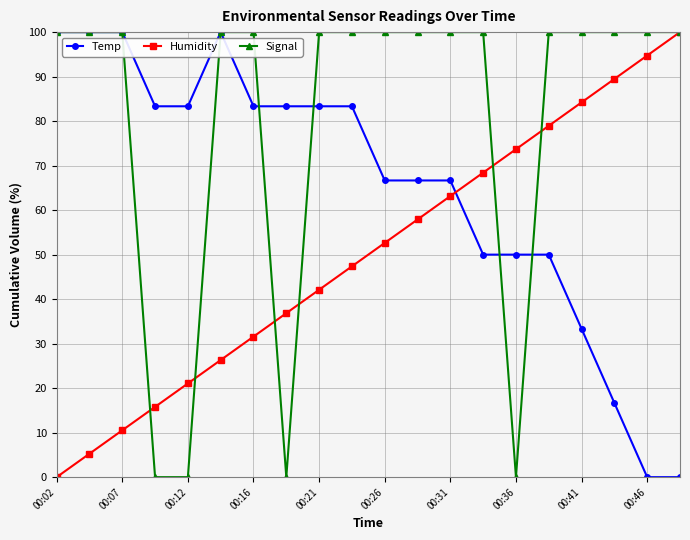

How many lines are shown in the chart?

3